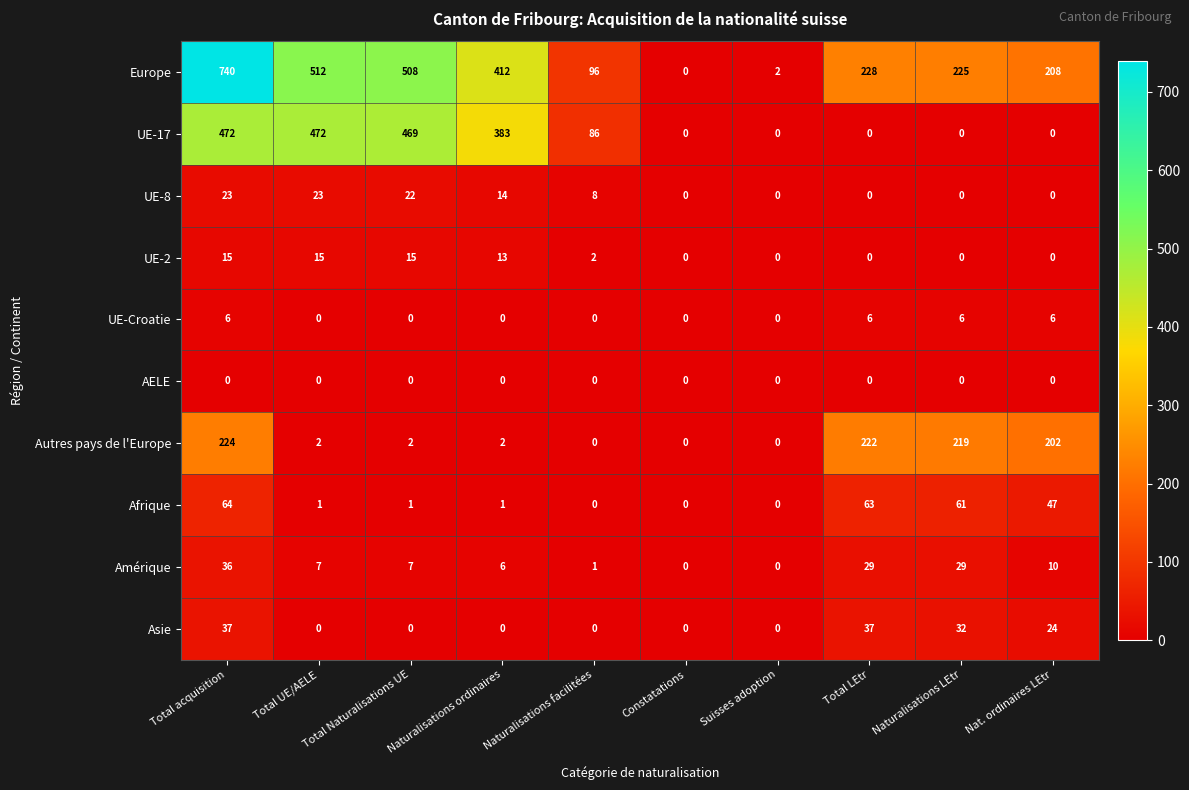

What is the approximate value of Amérique at Nat. ordinaires LEtr?

10